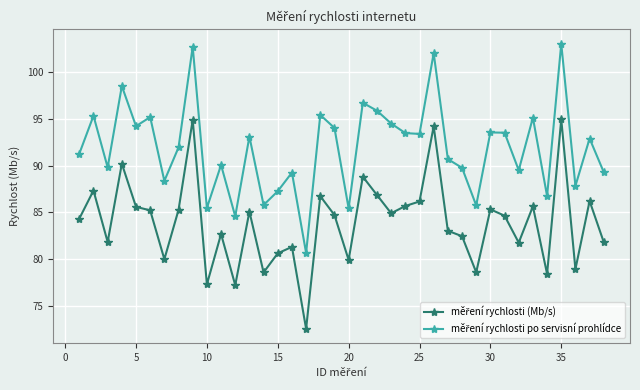

True or false: měření rychlosti po servisní prohlídce and měření rychlosti (Mb/s) intersect in this chart.

False